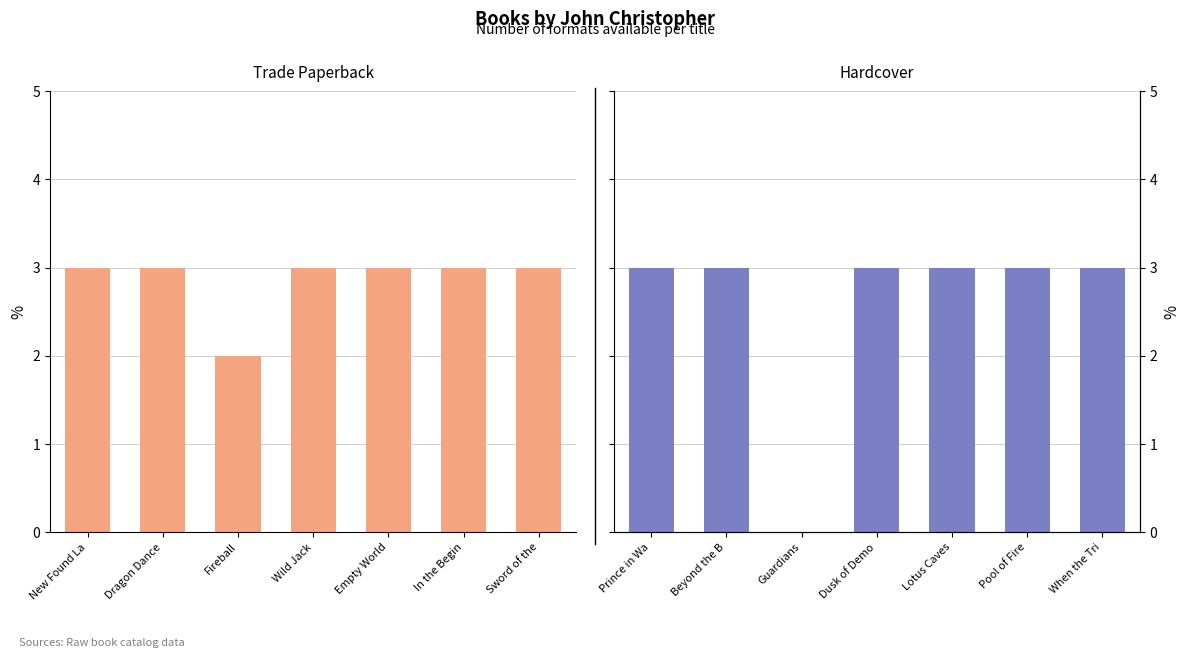

Is the value of Hardcover at Wild Jack greater than the value of Trade Paperback at Empty World?

No